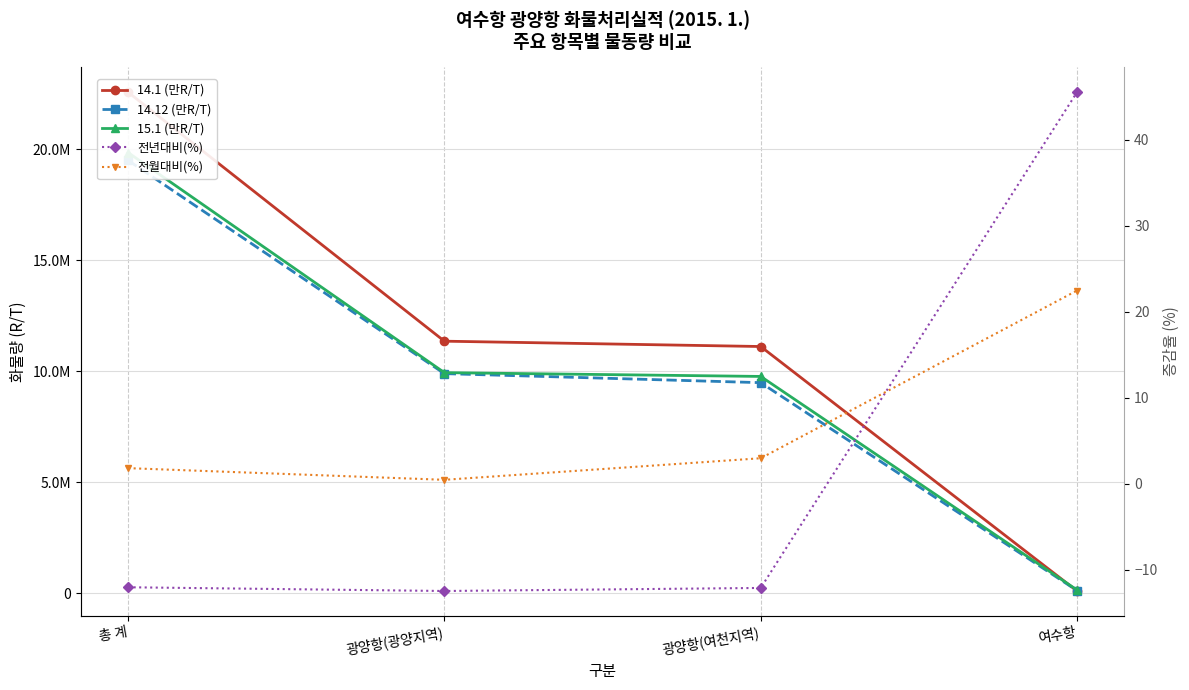

Which series has the widest spread of values?

14.1 (만R/T)